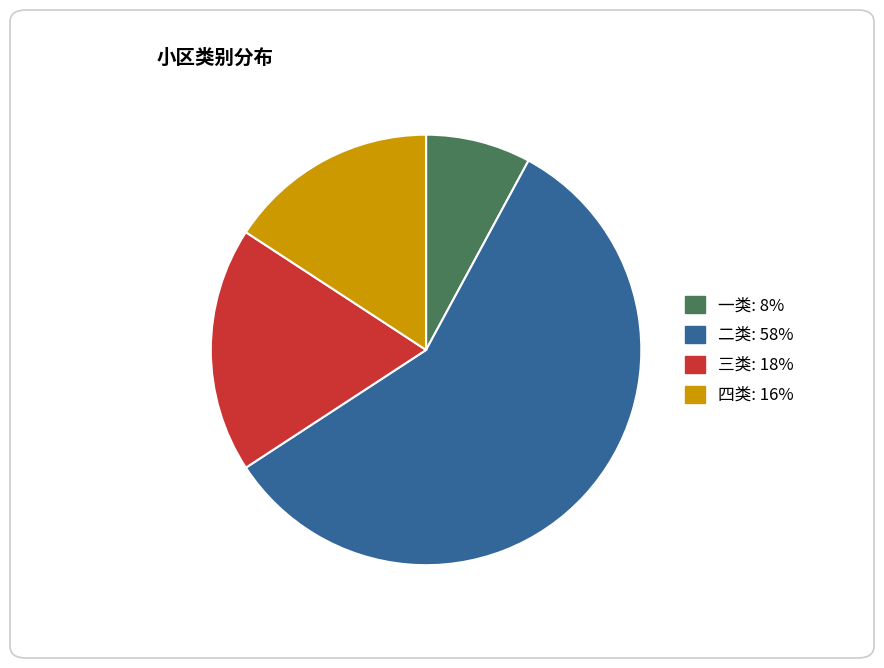

True or false: 三类 accounts for 18% of the total.

True